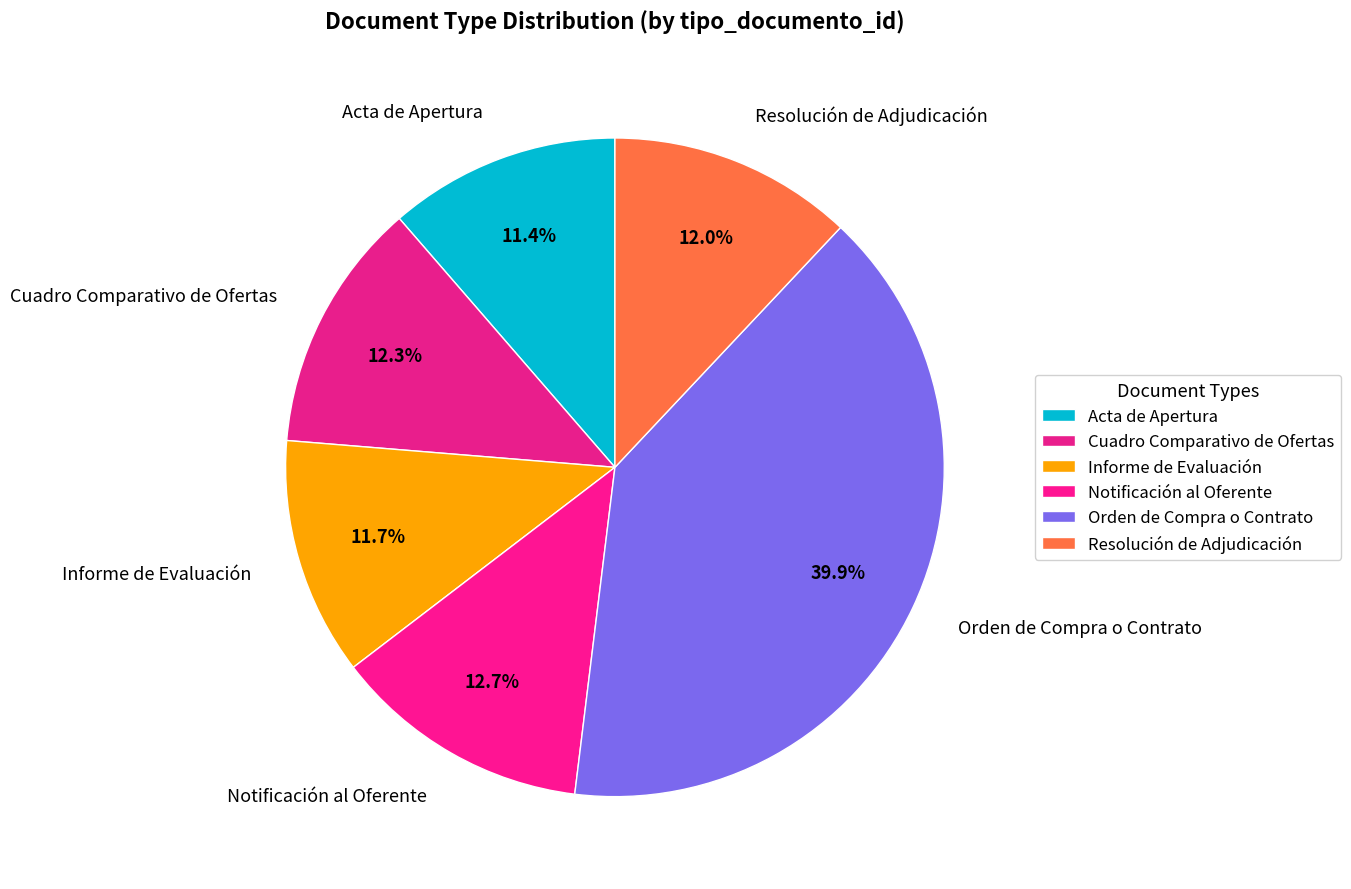

Approximately how many times larger is the value at Notificación al Oferente compared to Cuadro Comparativo de Ofertas?

1.0